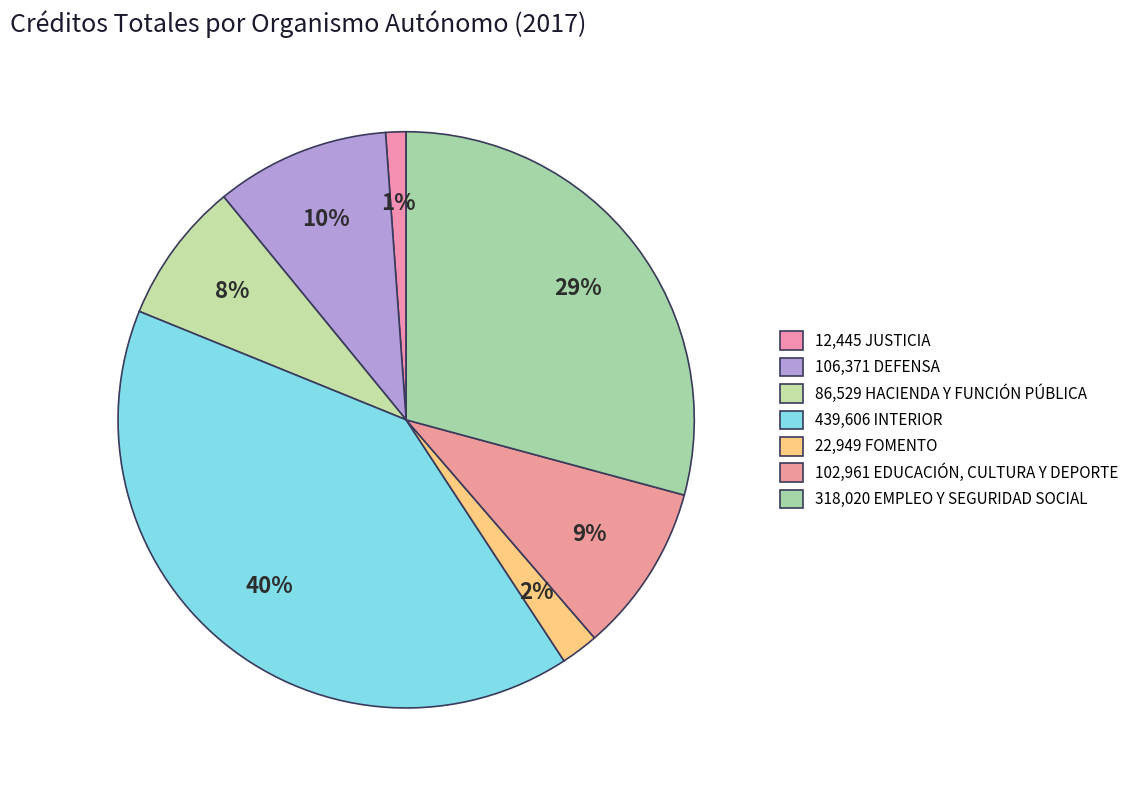

Count the number of slices in the pie.

7